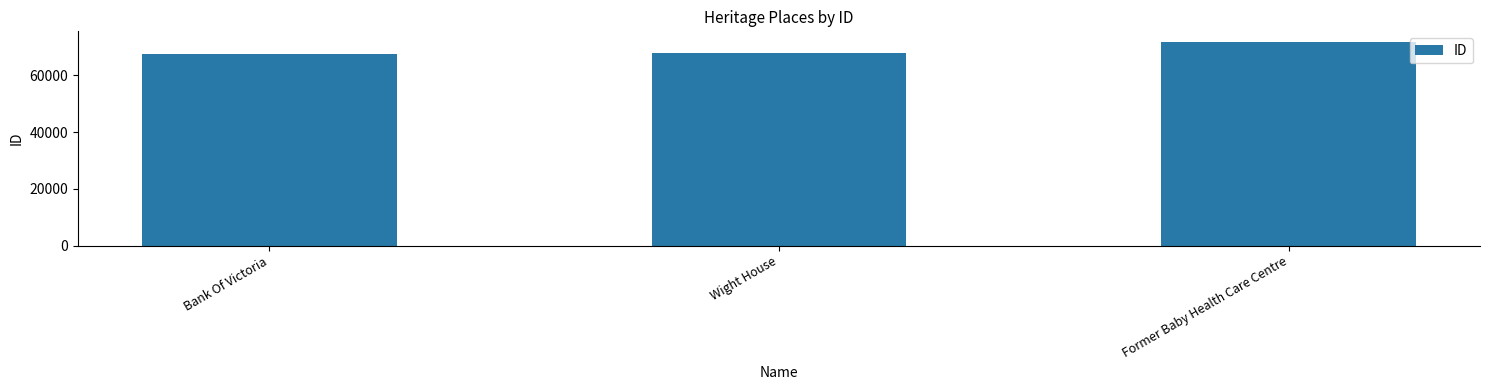

What is the ratio of the value at Wight House to the value at Bank Of Victoria?

1.0